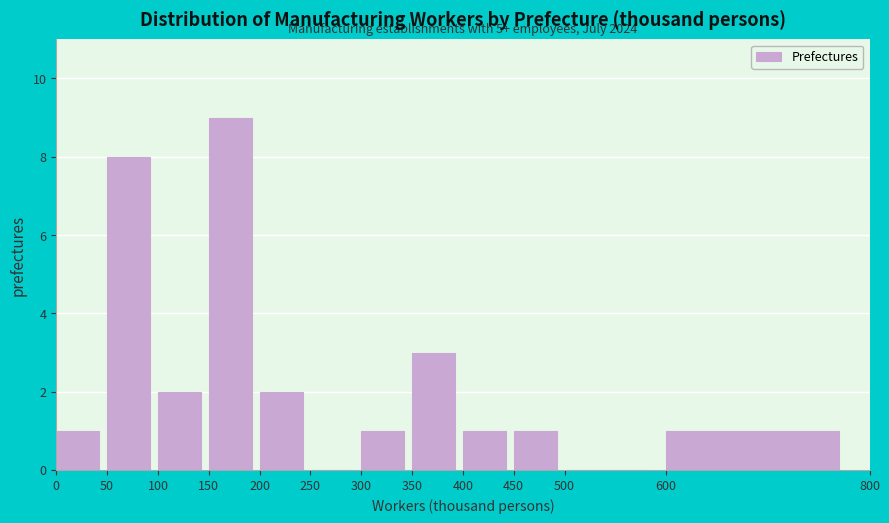

Over which range of the x-axis is the bar tallest?

150 to 200